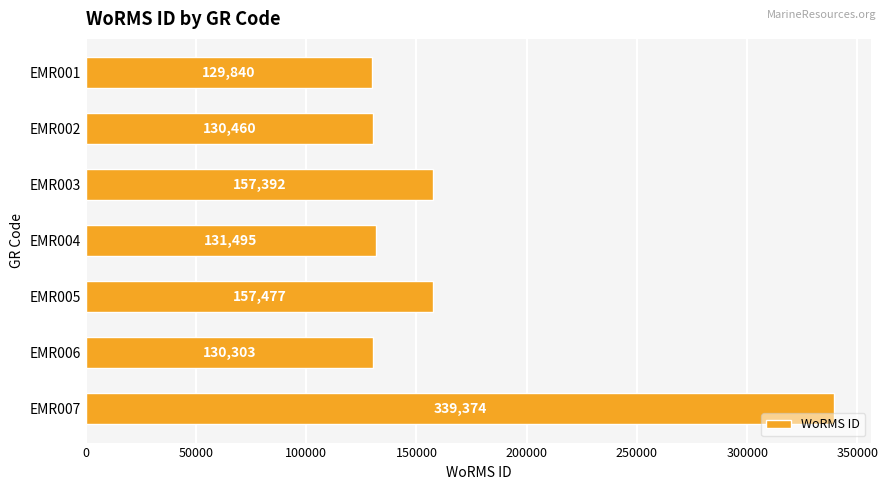

Reading bottom to top, what are all the values shown in this chart?

EMR007=339374	EMR006=130303	EMR005=157477	EMR004=131495	EMR003=157392	EMR002=130460	EMR001=129840